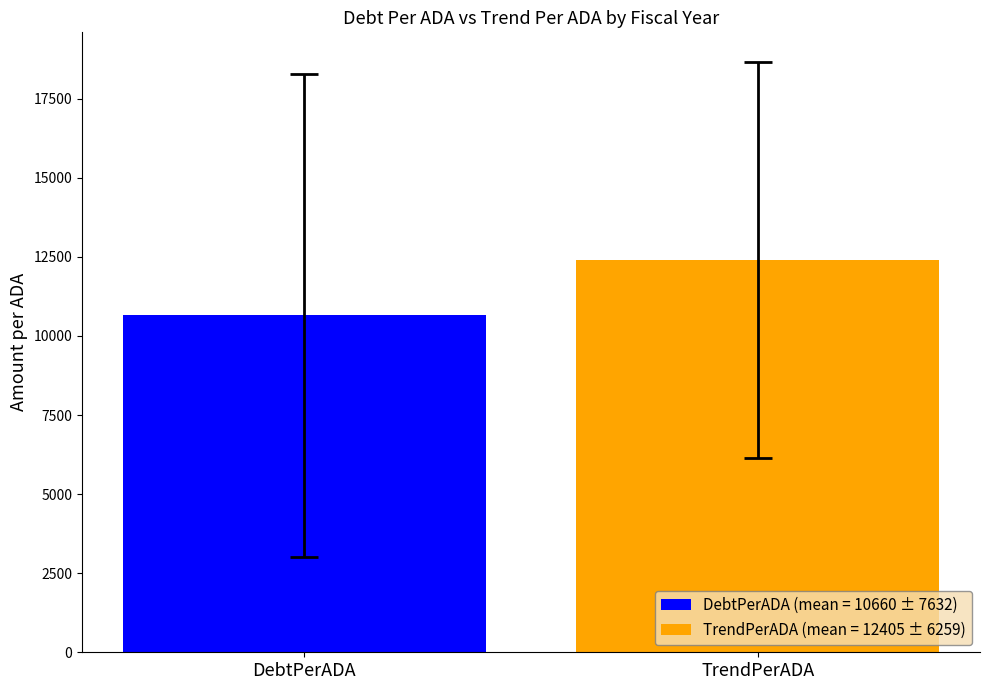

Which series has the largest range (max minus min)?

DebtPerADA (mean = 10660 ± 7632)